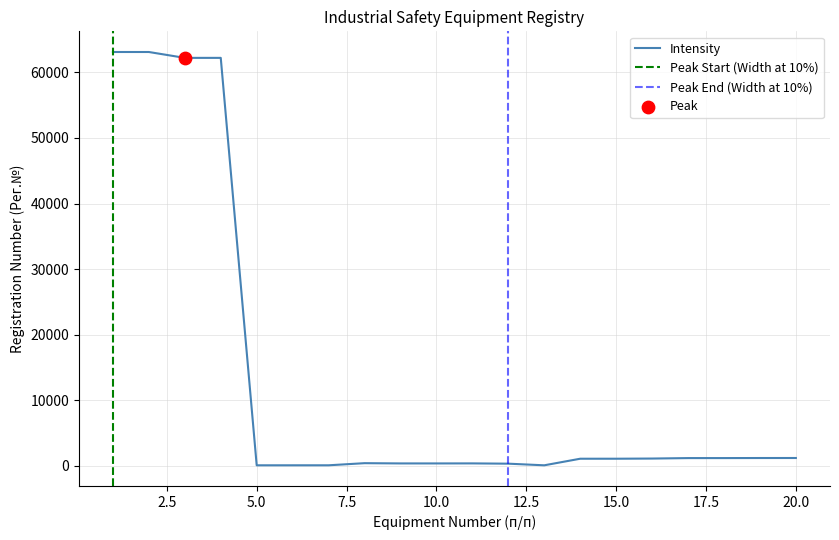

What is the change in value from 5 to 19?

+1112